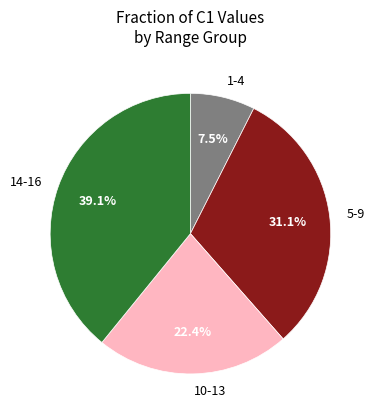

Rank the categories by value from highest to lowest.

14-16, 5-9, 10-13, 1-4